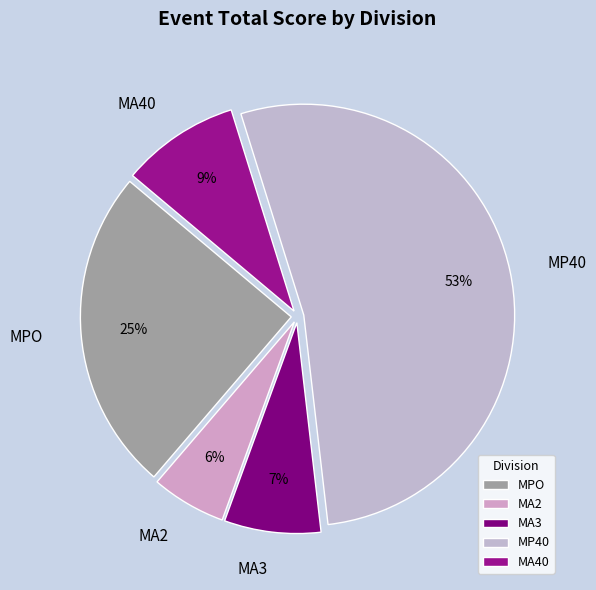

Does any single category account for the majority?

Yes